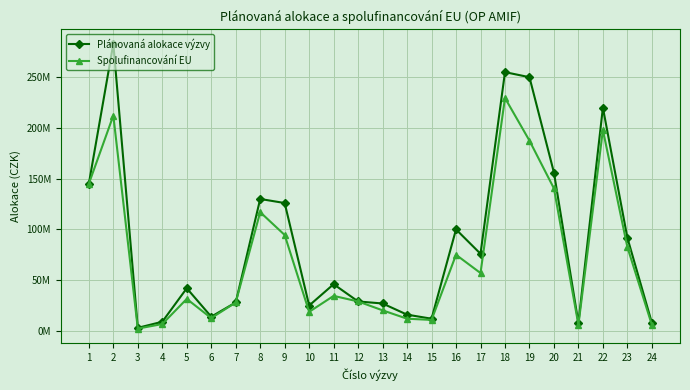

What is the value of the Spolufinancování EU point at the 16th from the left?

75000000